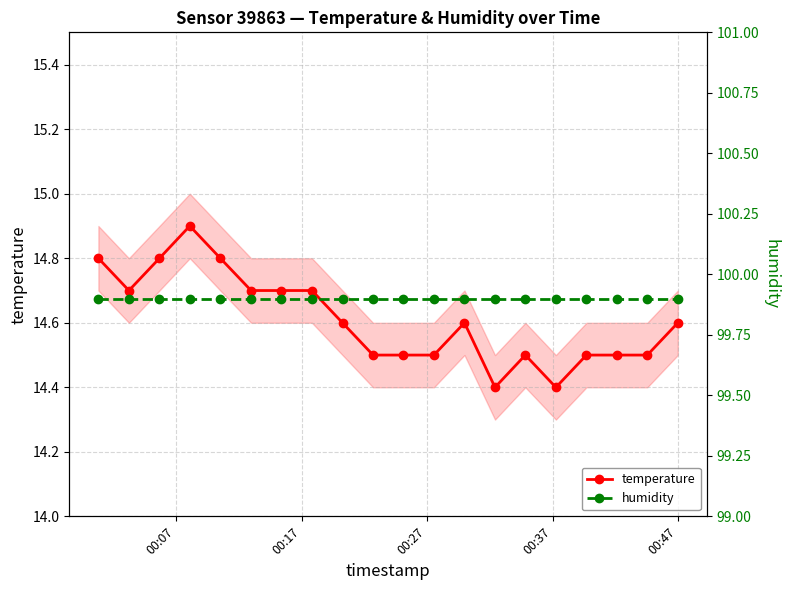

Reading right to left, what are all the values shown in this chart?

temperature: 14.6	14.5	14.5	14.5	14.4	14.5	14.4	14.6	14.5	14.5	14.5	14.6	14.7	14.7	14.7	14.8	14.9	14.8	14.7	14.8
humidity: 99.9	99.9	99.9	99.9	99.9	99.9	99.9	99.9	99.9	99.9	99.9	99.9	99.9	99.9	99.9	99.9	99.9	99.9	99.9	99.9